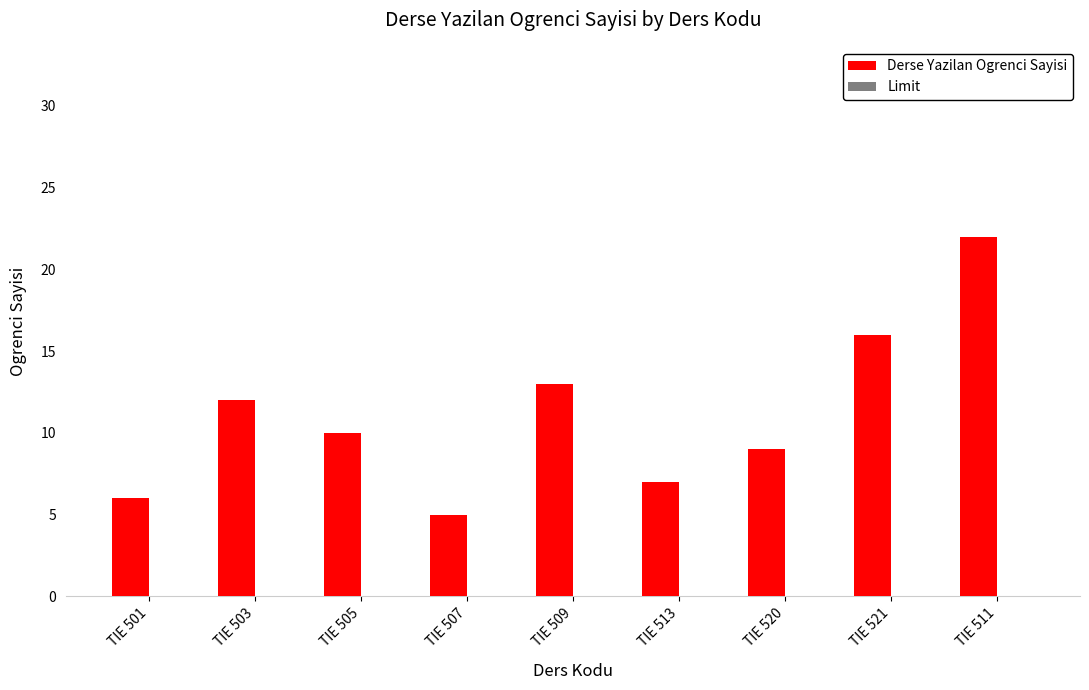

What is the label of the 1st bar from the right?

TIE 511